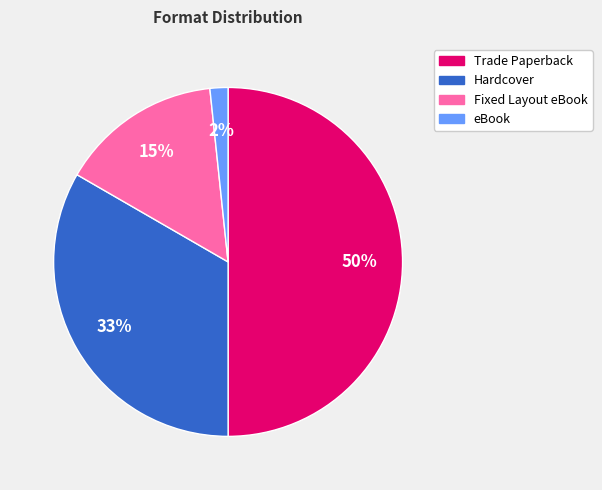

Rank the categories by value from highest to lowest.

Trade Paperback, Hardcover, Fixed Layout eBook, eBook